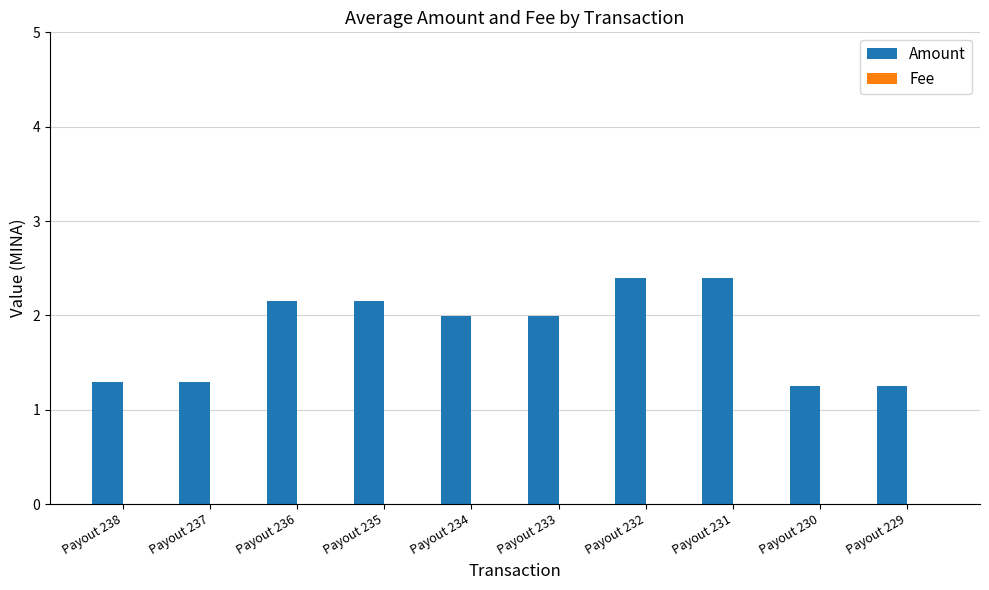

What is the greatest value displayed?

2.4